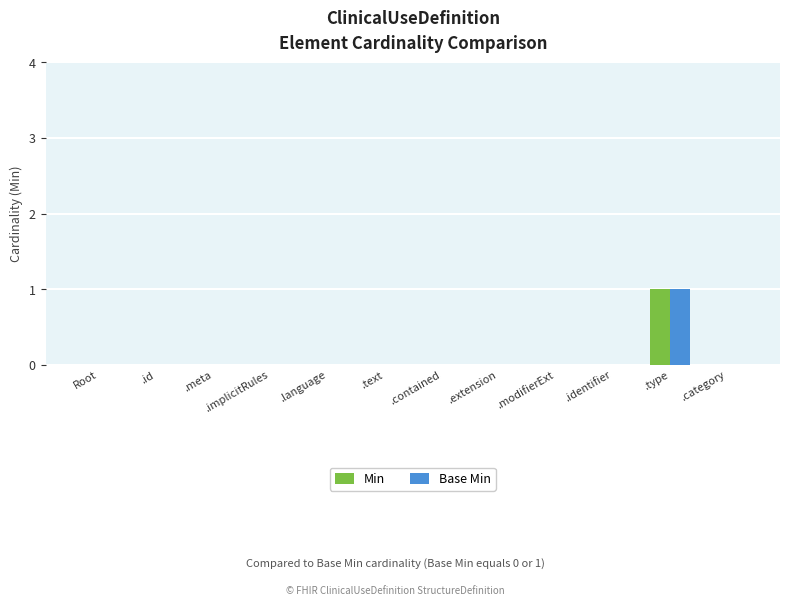

Reading left to right, transcribe all the data shown in this chart.

Min: Root=0	.id=0	.meta=0	.implicitRules=0	.language=0	.text=0	.contained=0	.extension=0	.modifierExt=0	.identifier=0	.type=1	.category=0
Base Min: Root=0	.id=0	.meta=0	.implicitRules=0	.language=0	.text=0	.contained=0	.extension=0	.modifierExt=0	.identifier=0	.type=1	.category=0